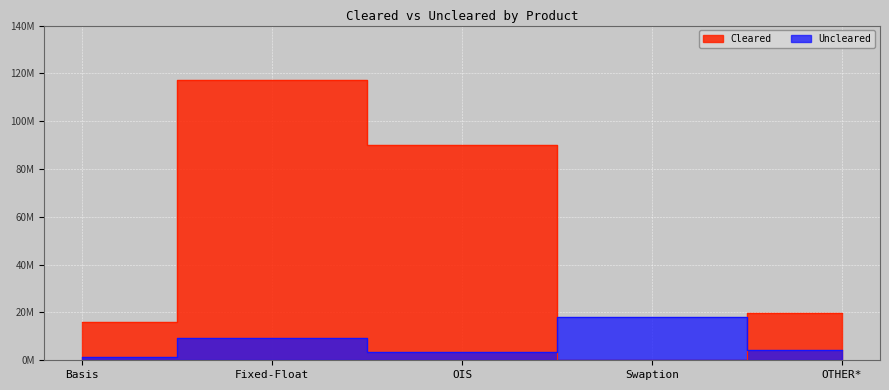

After their last crossing, which series has the higher values: Uncleared or Cleared?

Cleared